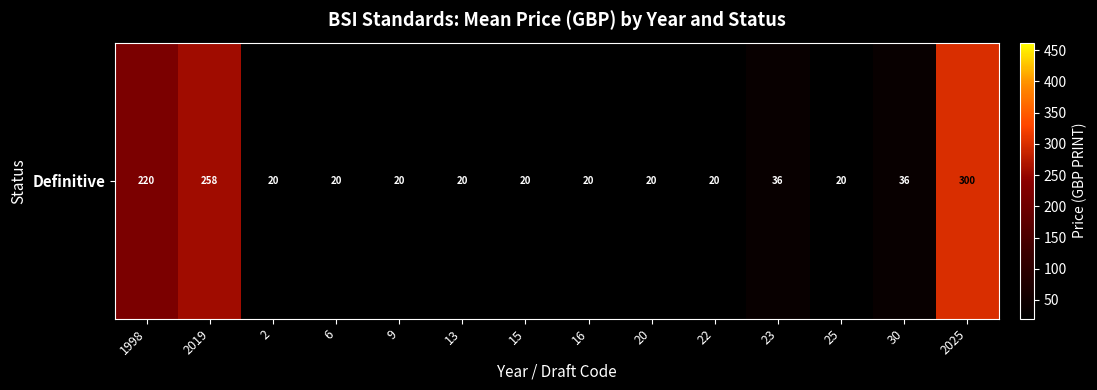

Reading left to right, list all the values displayed in this chart.

1998=220.0	2019=258.0	2=20.0	6=20.0	9=20.0	13=20.0	15=20.0	16=20.0	20=20.0	22=20.0	23=36.0	25=20.0	30=36.0	2025=300.1